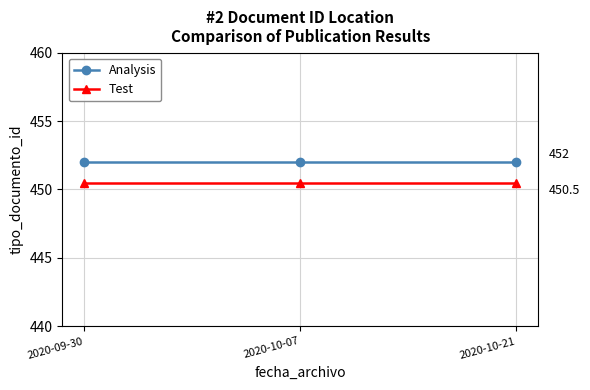

What position from the left is 2020-09-30?

1